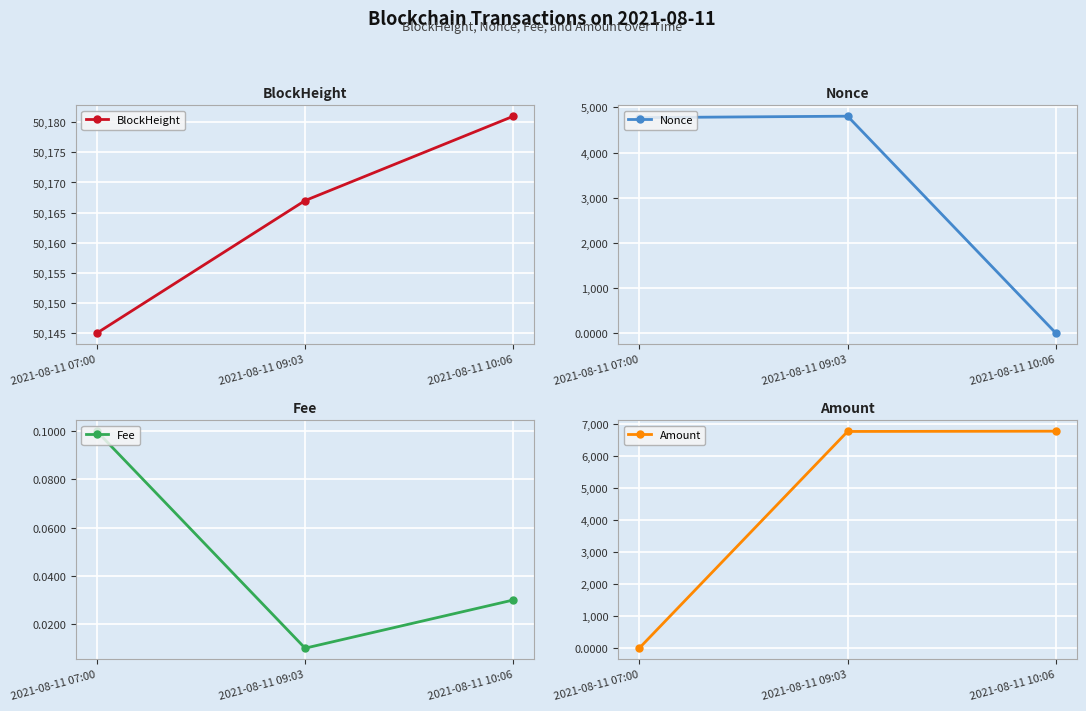

Which series has the largest total across all categories?

BlockHeight